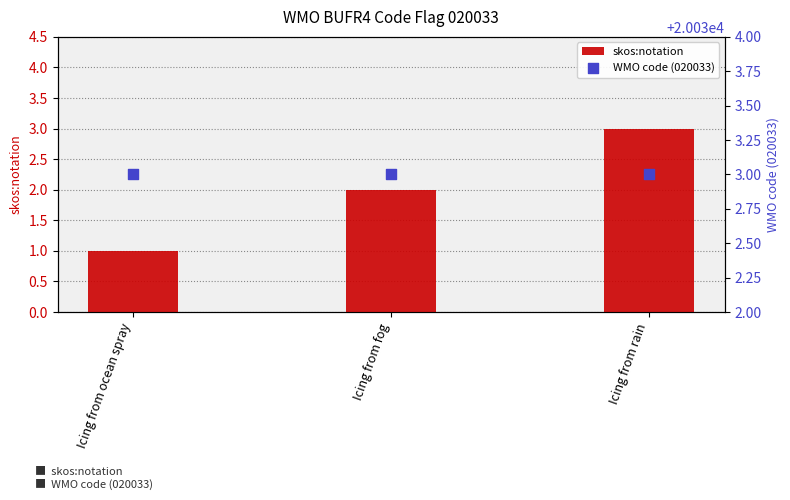

Is the value of skos:notation at Icing from fog greater than the value of WMO code (020033) at Icing from rain?

No